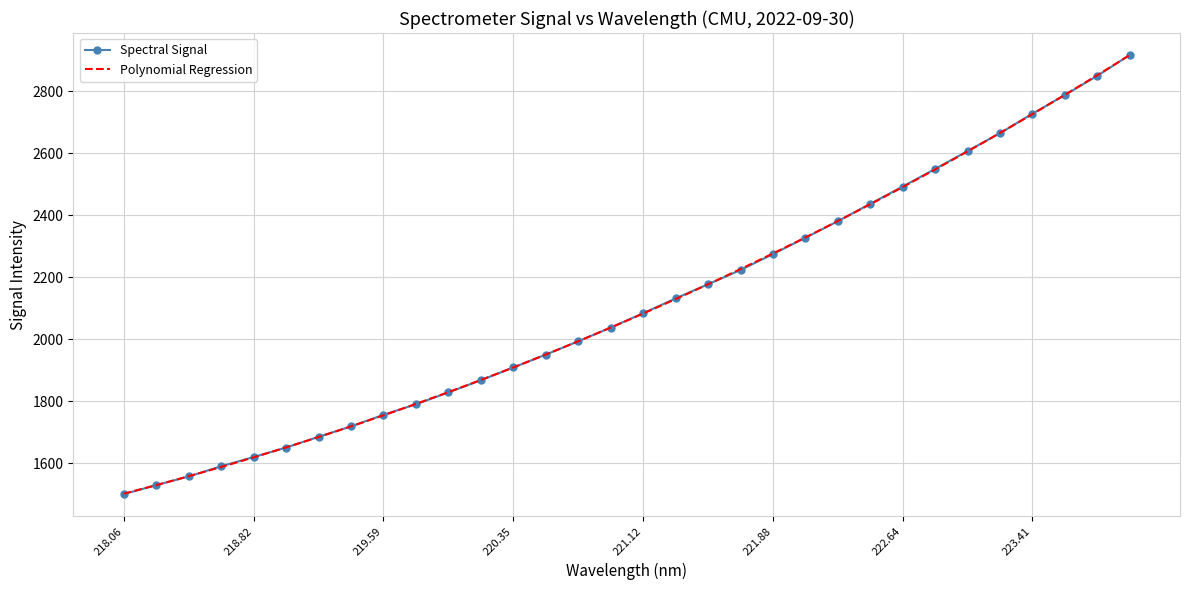

What is the label of the 15th point from the right?

221.3083